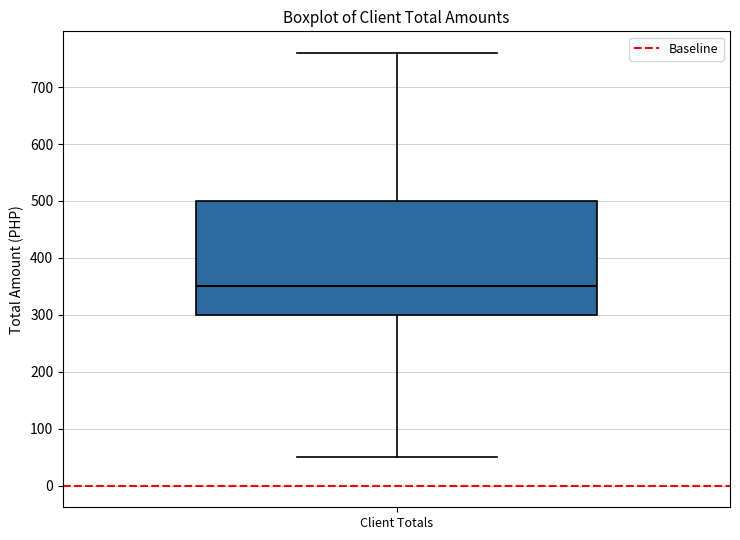

Where does the lower whisker of the box for Client Totals end on the y-axis? The values are not printed on the chart, so give them approximately, as read against the axis.

50